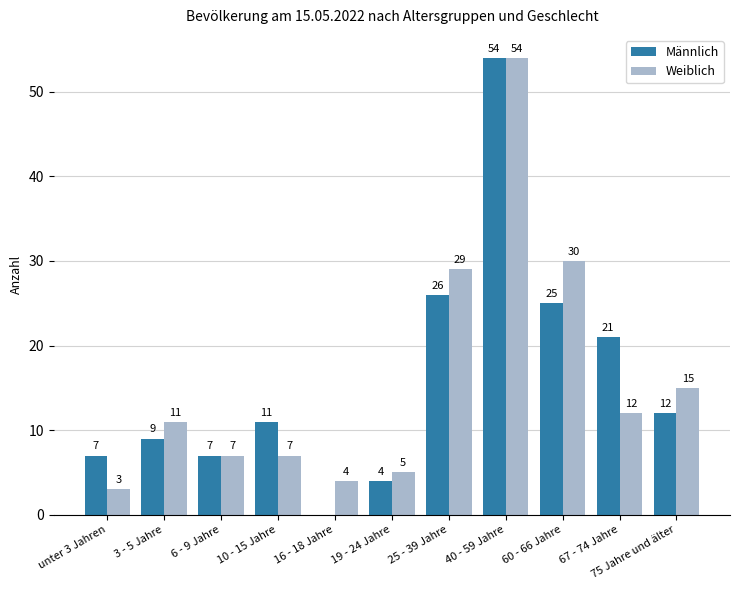

Which series changed the most between 19 - 24 Jahre and 75 Jahre und älter?

Weiblich